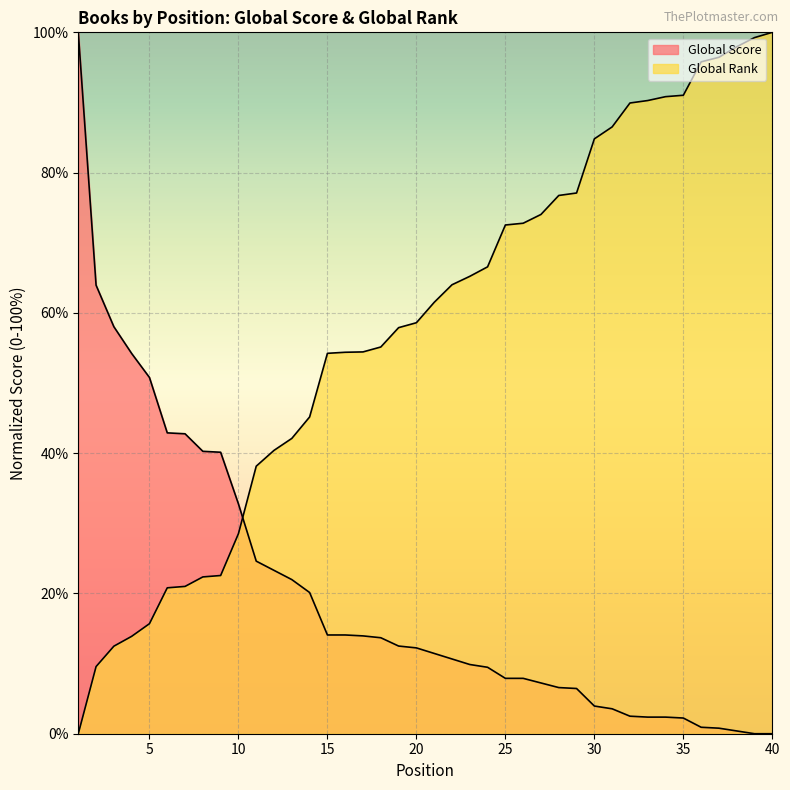

Reading left to right, list all the values displayed in this chart.

Global Score: 1=100.0	2=63.9	3=58.0	4=54.2	5=50.8	6=42.9	7=42.8	8=40.3	9=40.1	10=32.8	11=24.6	12=23.3	13=22.0	14=20.1	15=14.1	16=14.1	17=13.9	18=13.7	19=12.5	20=12.2	21=11.4	22=10.7	23=9.9	24=9.5	25=7.9	26=7.9	27=7.2	28=6.6	29=6.4	30=3.9	31=3.6	32=2.5	33=2.4	34=2.4	35=2.2	36=0.9	37=0.8	38=0.4	39=0.0	40=0.0
Global Rank: 1=0.0	2=9.6	3=12.5	4=13.9	5=15.7	6=20.8	7=21.0	8=22.4	9=22.6	10=28.5	11=38.1	12=40.4	13=42.1	14=45.2	15=54.2	16=54.4	17=54.4	18=55.1	19=57.9	20=58.6	21=61.5	22=64.0	23=65.2	24=66.6	25=72.5	26=72.8	27=74.0	28=76.7	29=77.1	30=84.8	31=86.5	32=89.9	33=90.3	34=90.8	35=91.0	36=95.8	37=96.4	38=97.9	39=99.2	40=100.0